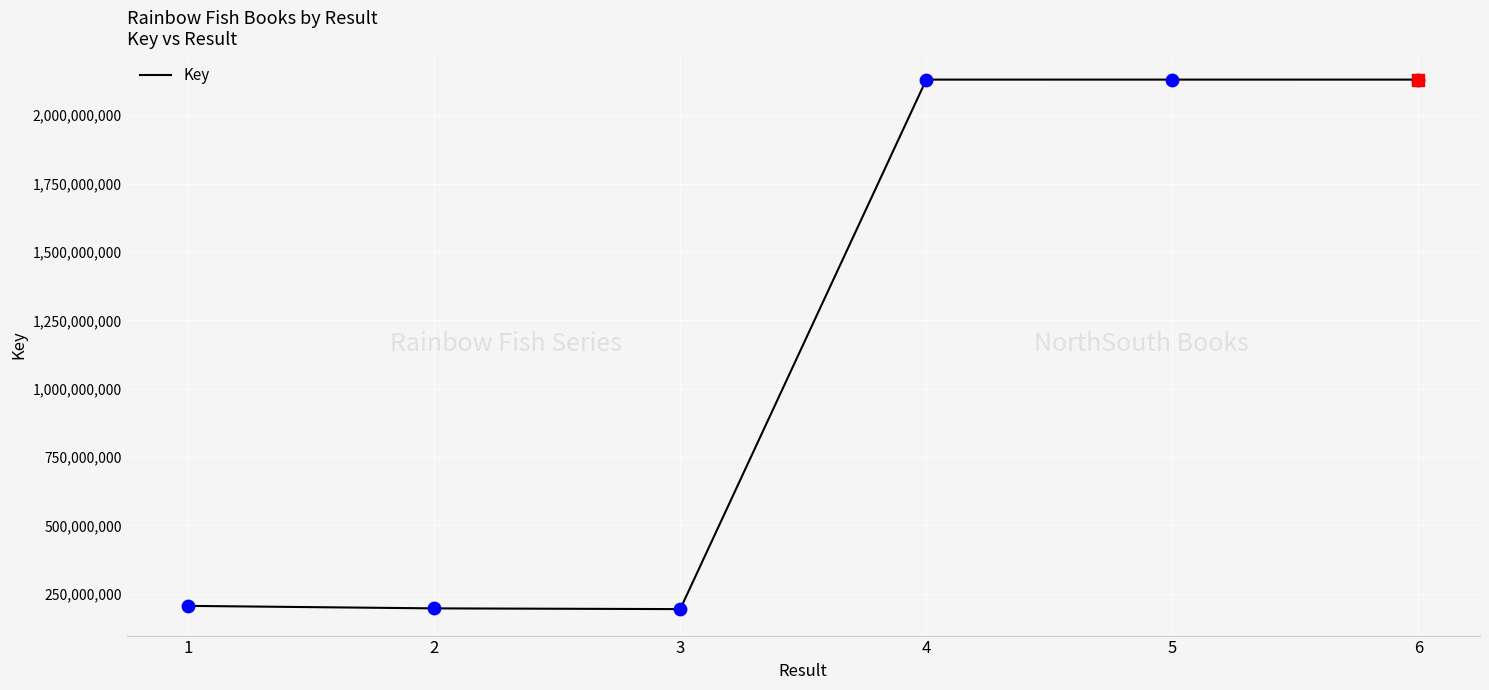

Which has a higher value, 6 or 1?

6